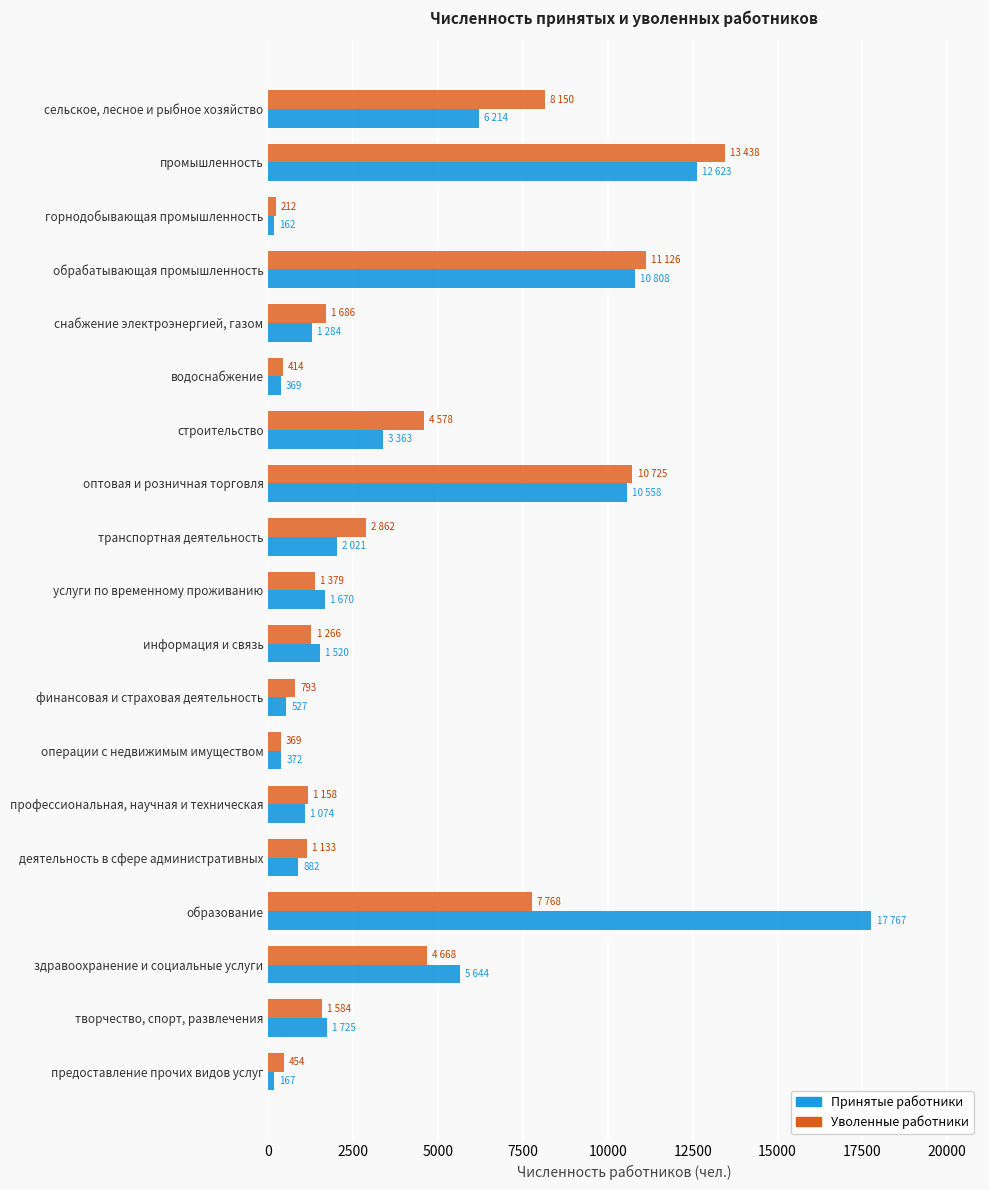

Rank the series by their average value, from highest to lowest.

Принятые работники, Уволенные работники